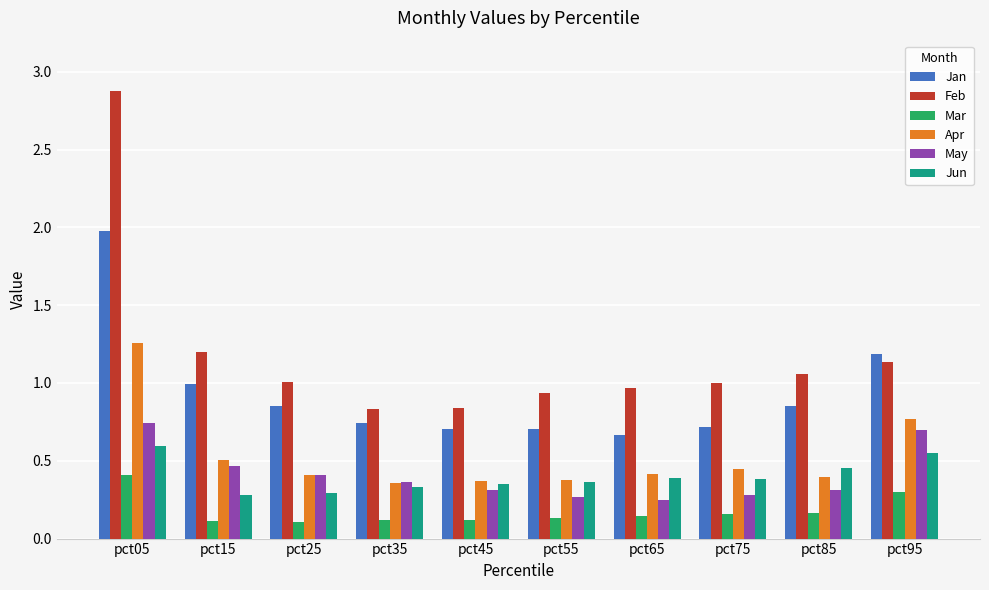

What is the maximum value shown in the chart?

2.9